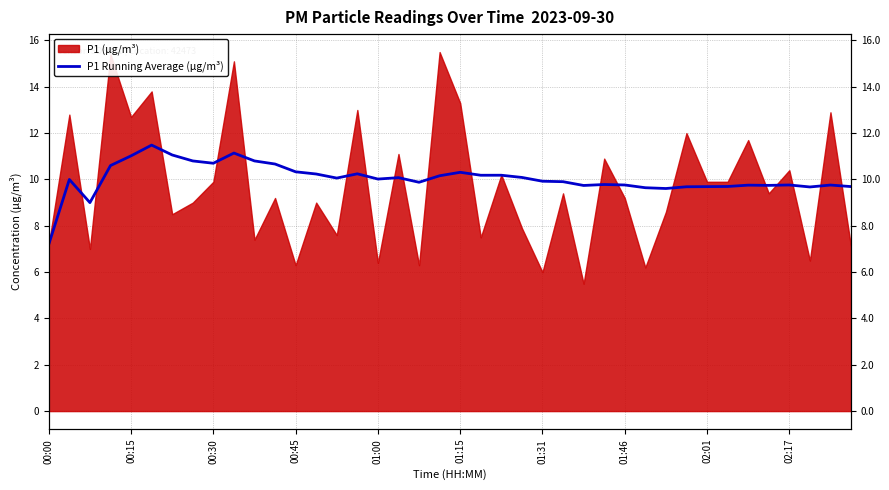

What is the change in value from 20 to 31?

-0.6